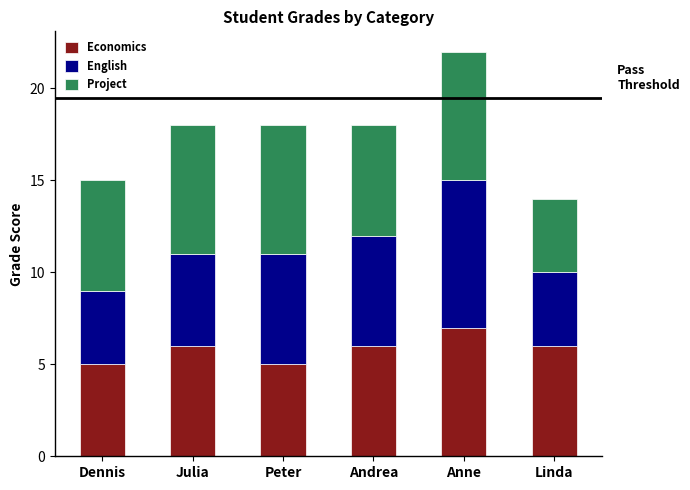

Which category has the highest value in the Economics series?

Anne